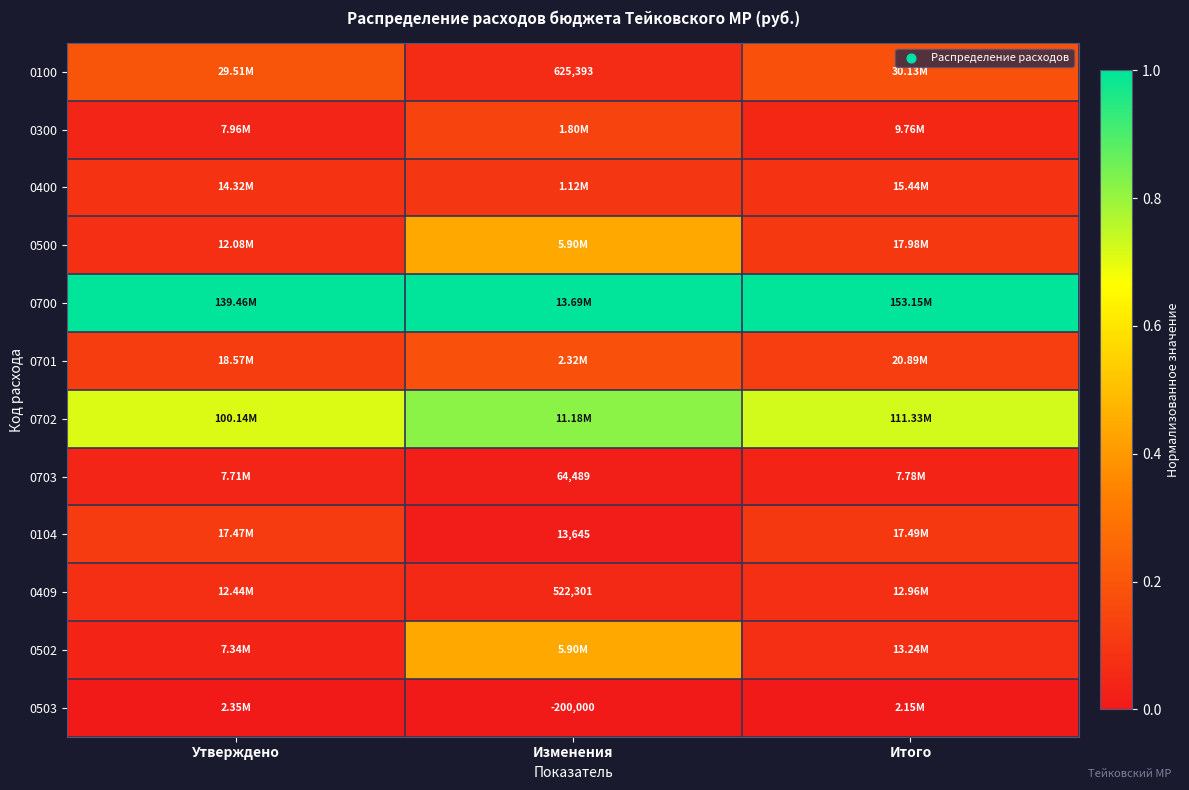

The value of 0701 at Итого is 0.0. True or false?

False